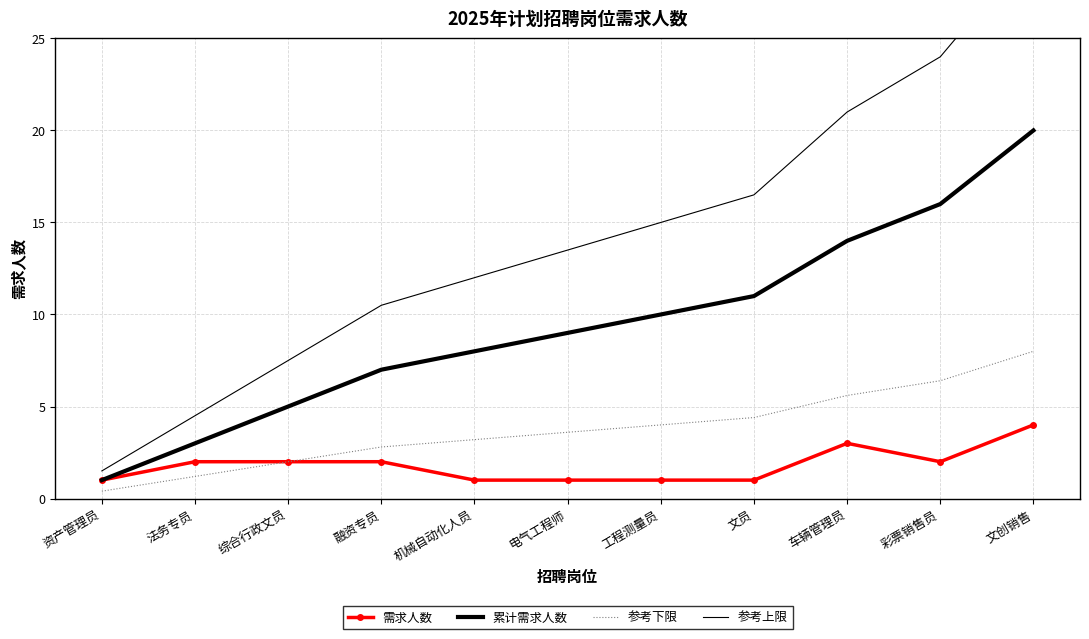

What is the label of the 4th point from the right?

文员